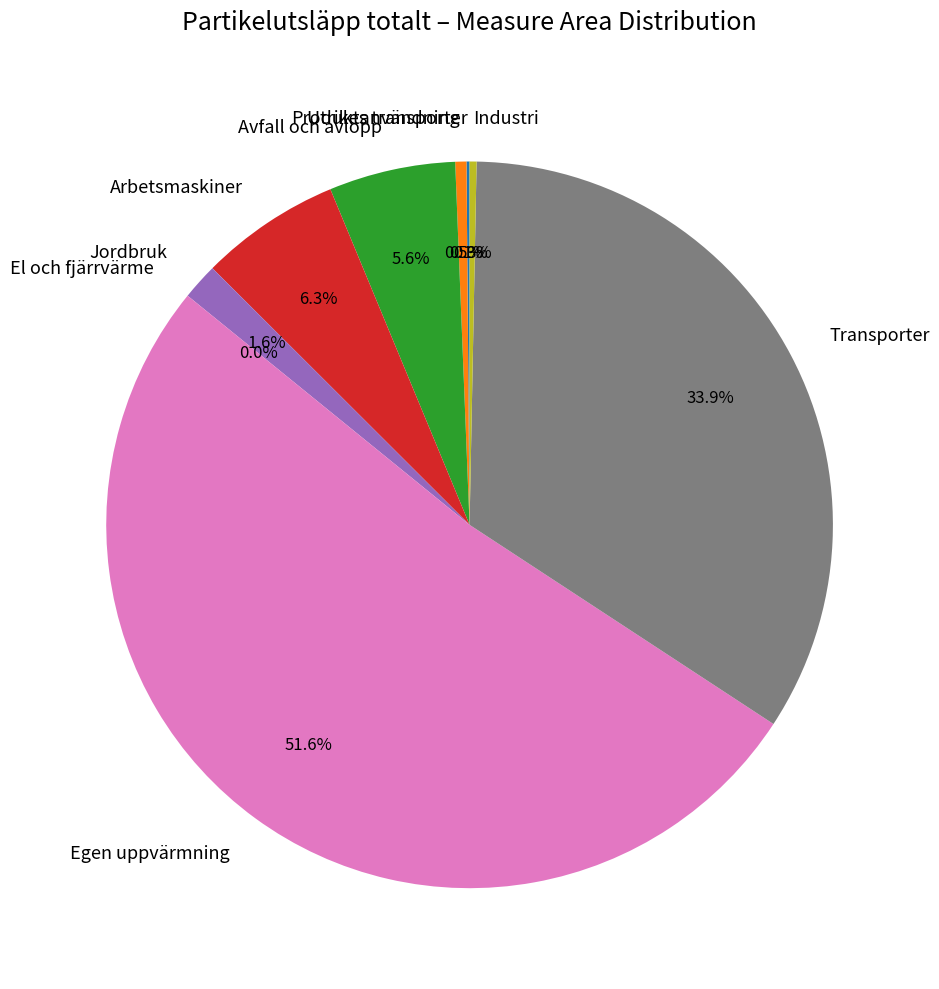

Do Transporter and Arbetsmaskiner together represent more than half of the pie?

No